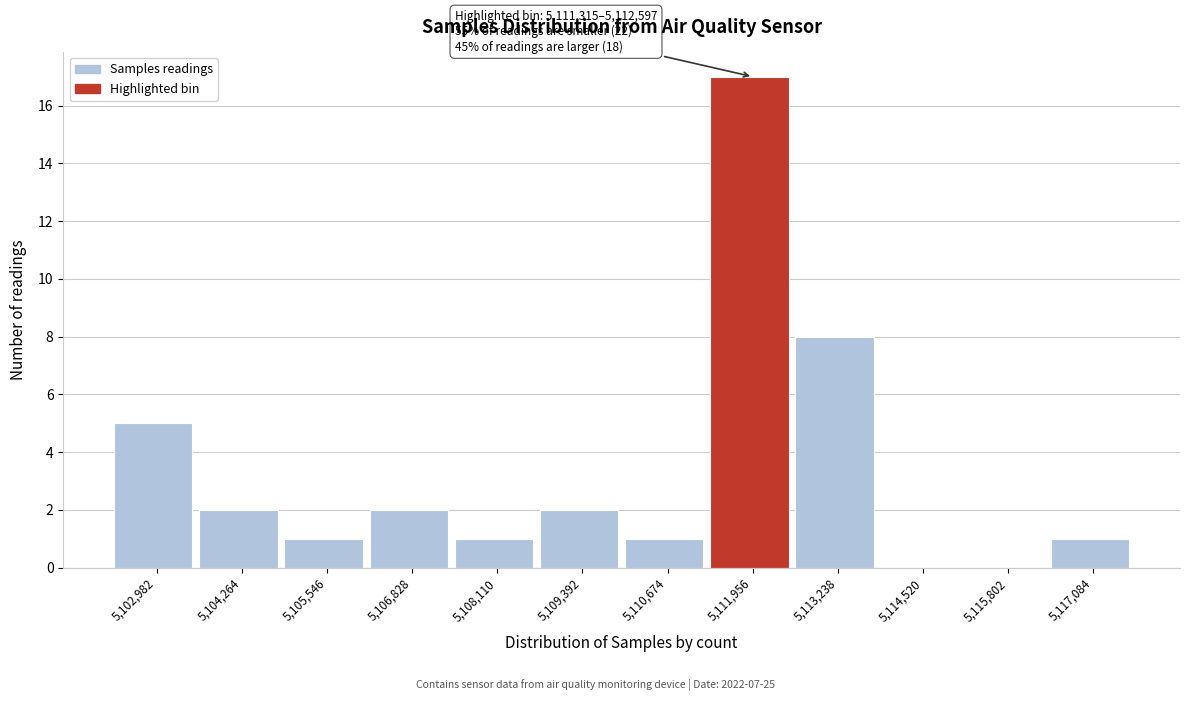

Over which range of the x-axis is the bar tallest?

5111400 to 5112600